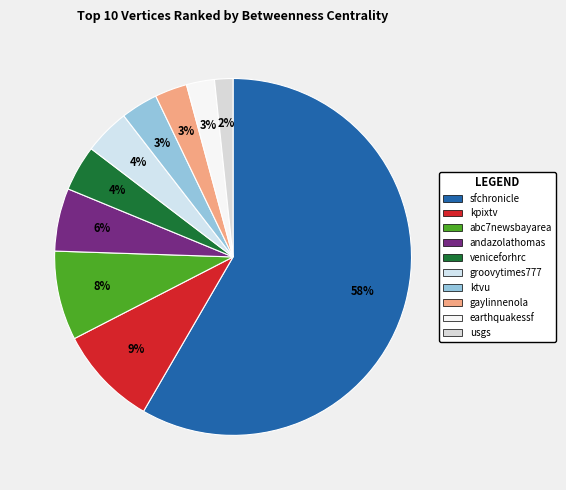

Does earthquakessf account for over 50% of the chart?

No